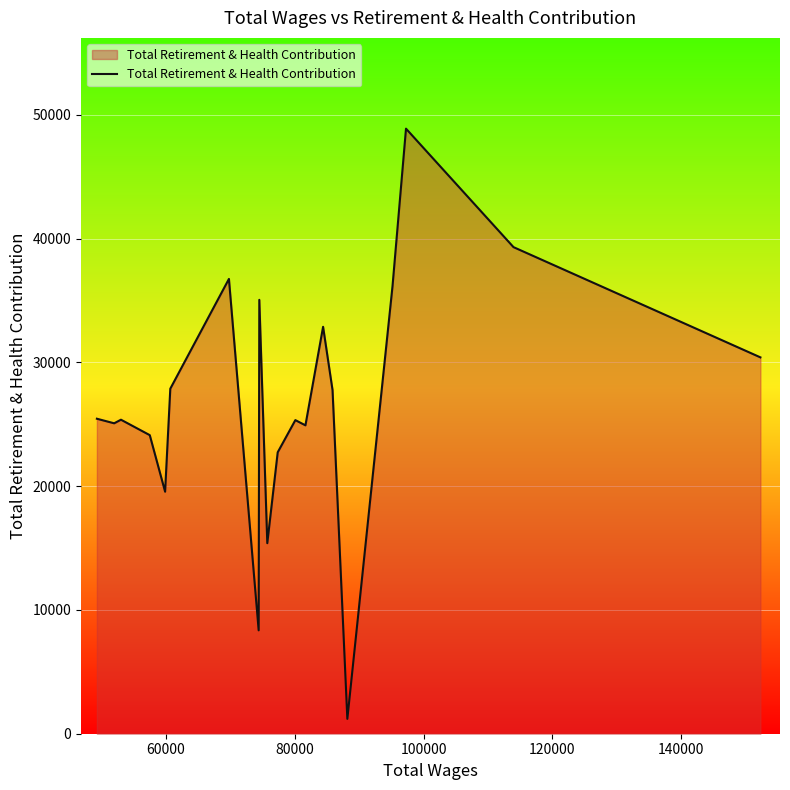

What is the greatest value displayed?

48881